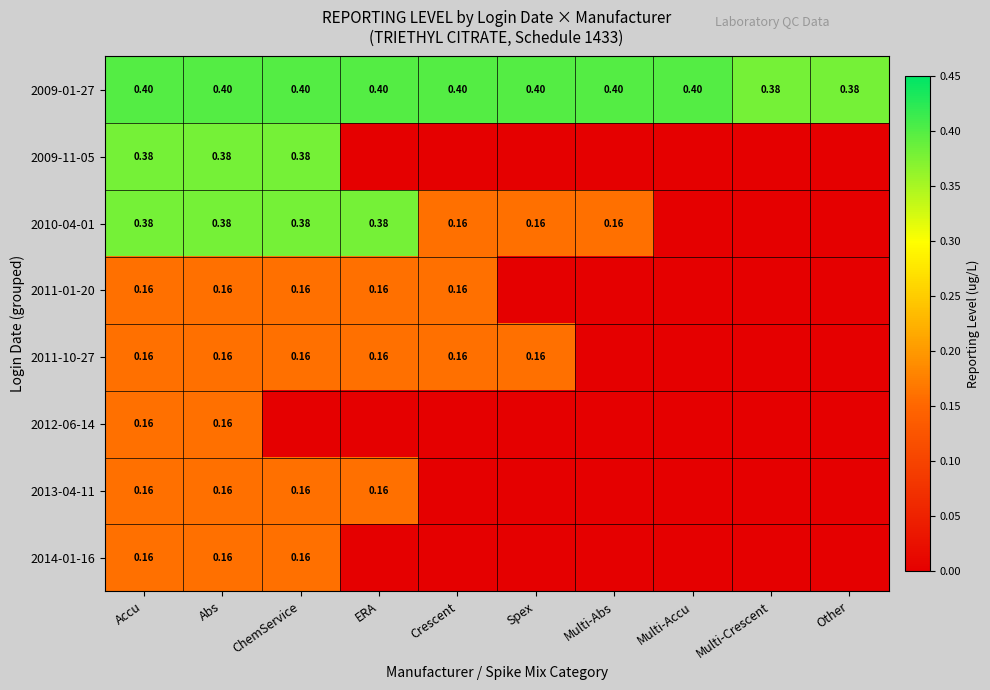

The 2009-01-27 series shows 0.4 at Multi-Crescent. True or false?

True